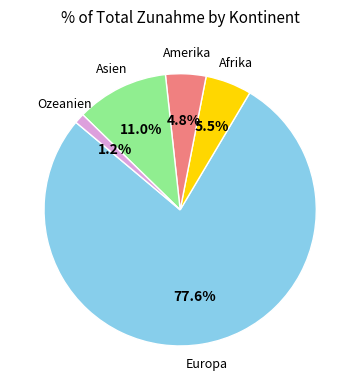

How many segments does this pie chart have?

5